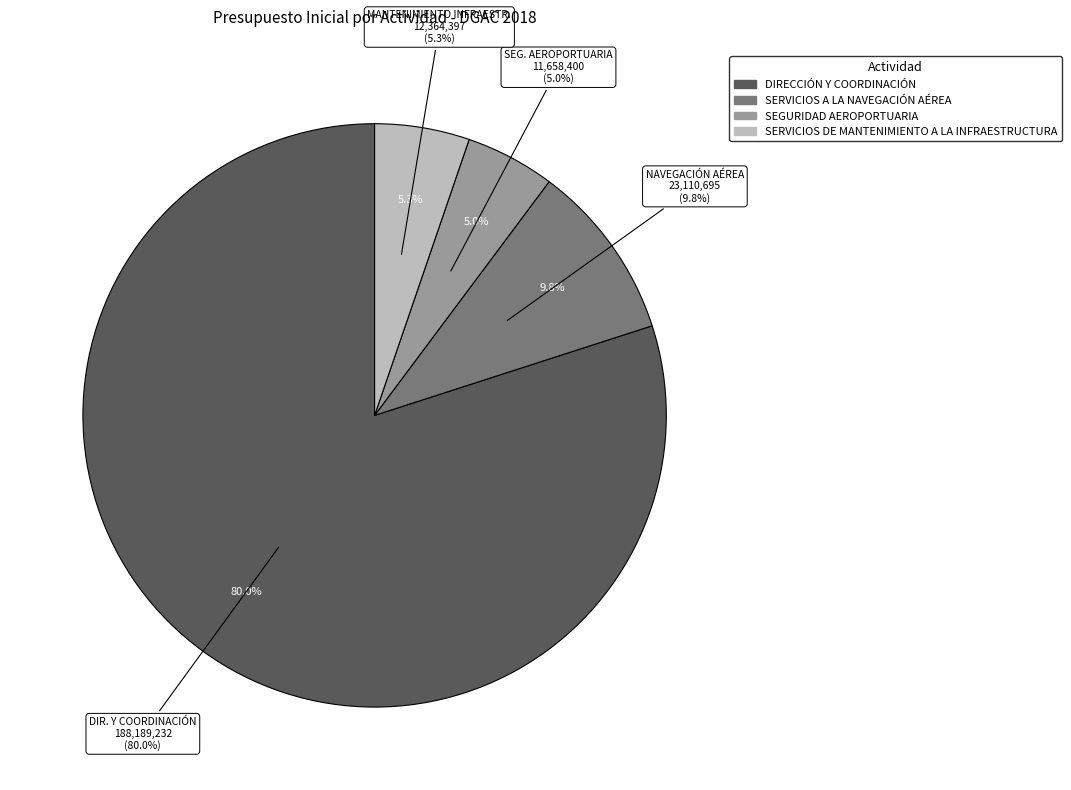

Do SERVICIOS DE MANTENIMIENTO A LA INFRAESTRUCTURA and SERVICIOS A LA NAVEGACIÓN AÉREA together represent more than half of the pie?

No